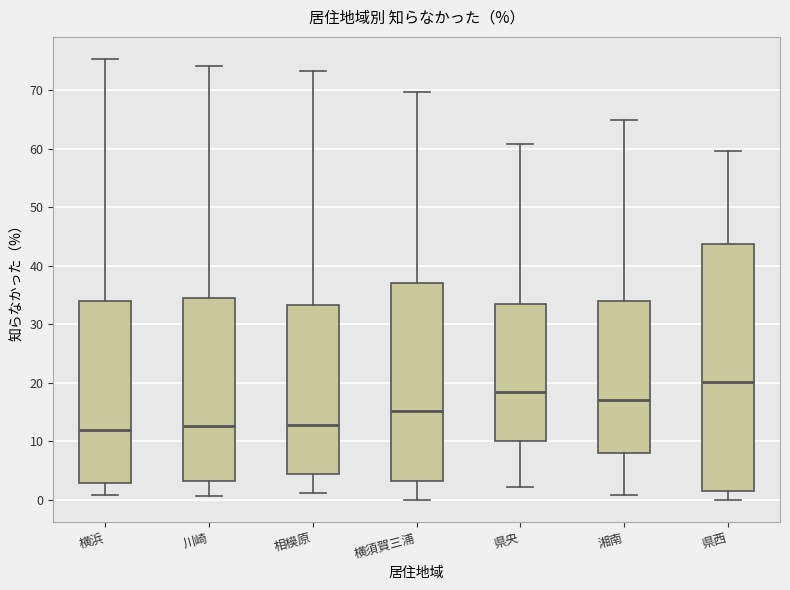

Reading left to right, read every box against the y-axis: the position of its median line, the range the box covers, and the ends of its whiskers. The values are not printed on the chart, so give them approximately, as read against the axis.

横浜: median 12, box 3 to 34, whiskers 1 to 75
川崎: median 13, box 3 to 35, whiskers 1 to 74
相模原: median 13, box 4 to 33, whiskers 1 to 73
横須賀三浦: median 15, box 3 to 37, whiskers 0 to 70
県央: median 19, box 10 to 33, whiskers 2 to 61
湘南: median 17, box 8 to 34, whiskers 1 to 65
県西: median 20, box 2 to 44, whiskers 0 to 60